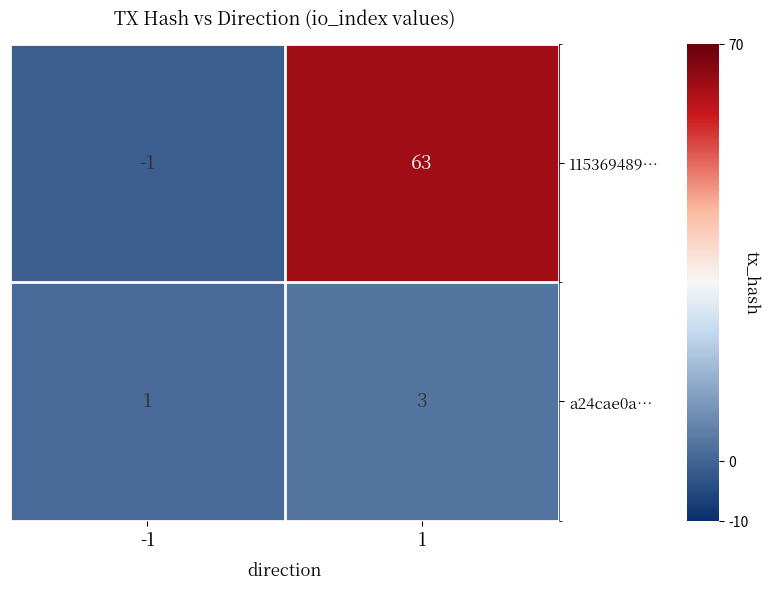

What is the spread (max minus min) of values at 1?

60